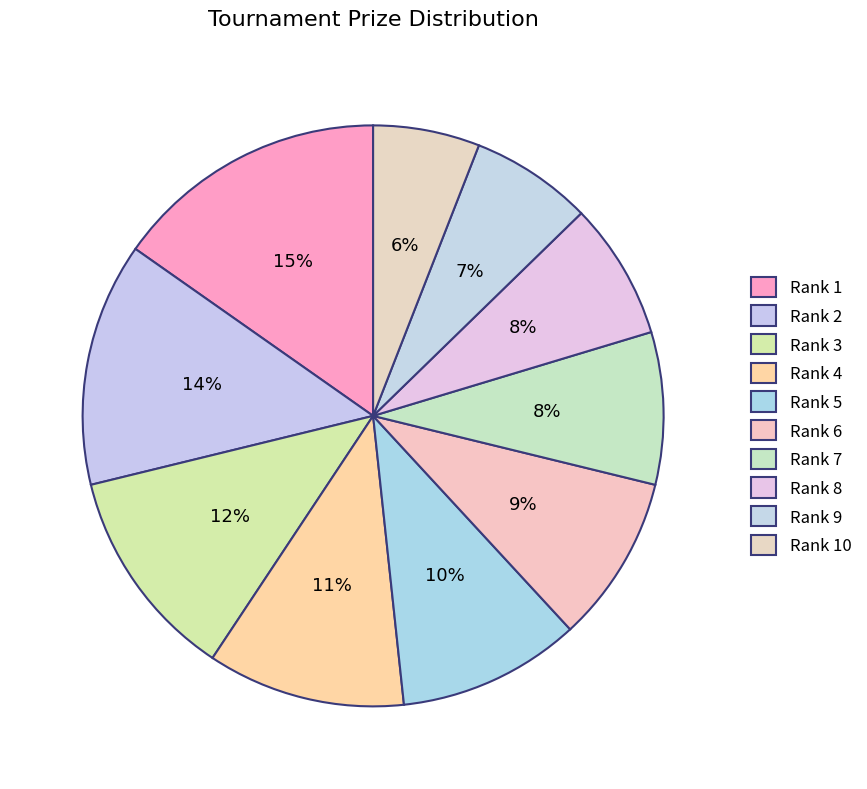

To the nearest percent, what is the combined percentage of Rank 1 and Rank 4?

26%